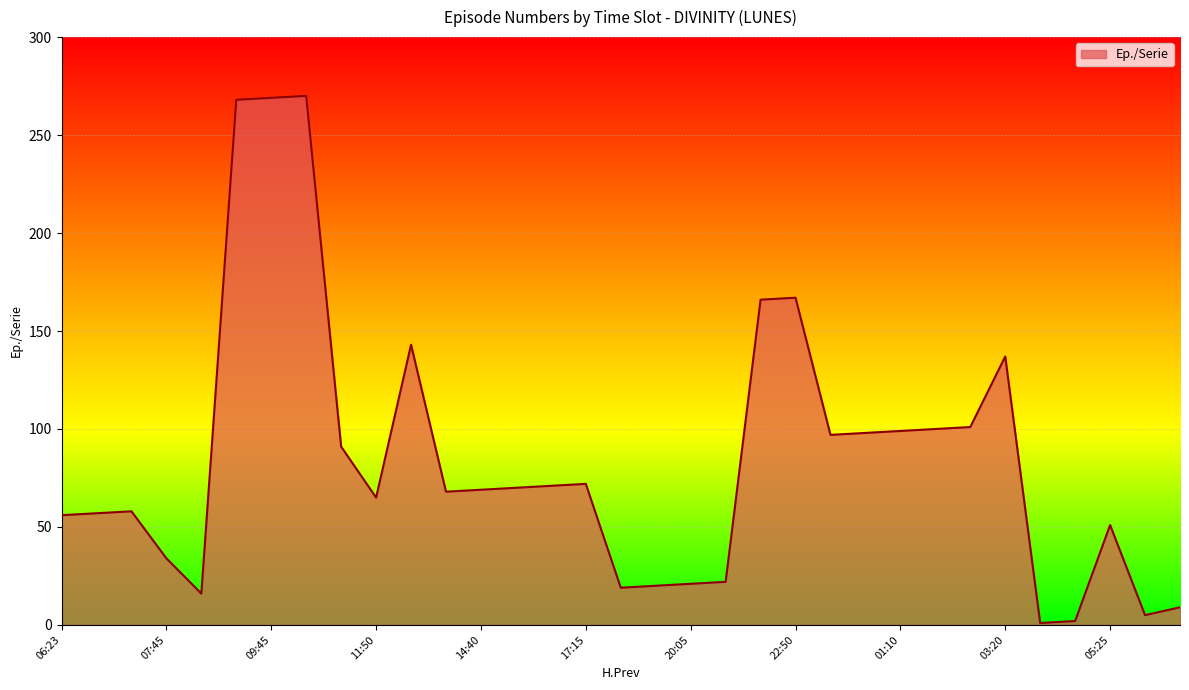

What is the maximum value shown in the chart?

270